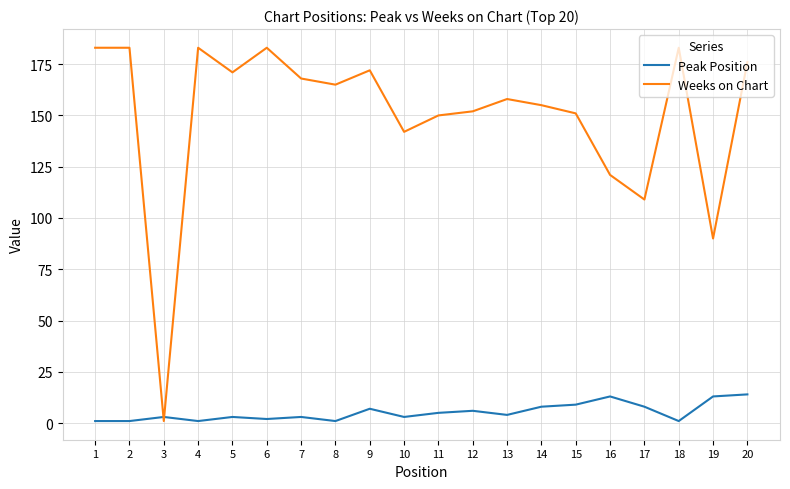

What is the sum of all Weeks on Chart values?

2996